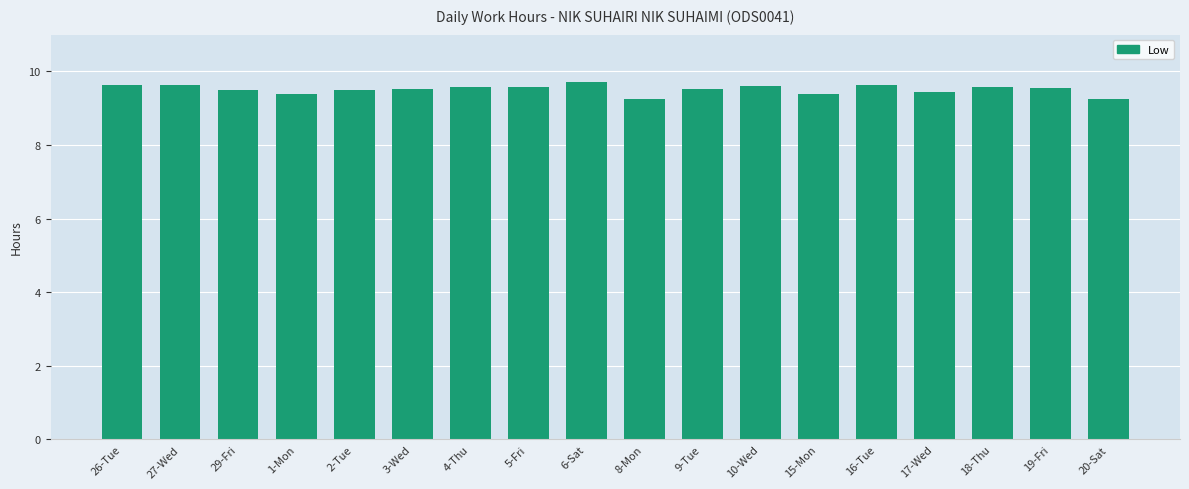

What is the greatest value displayed?

9.7